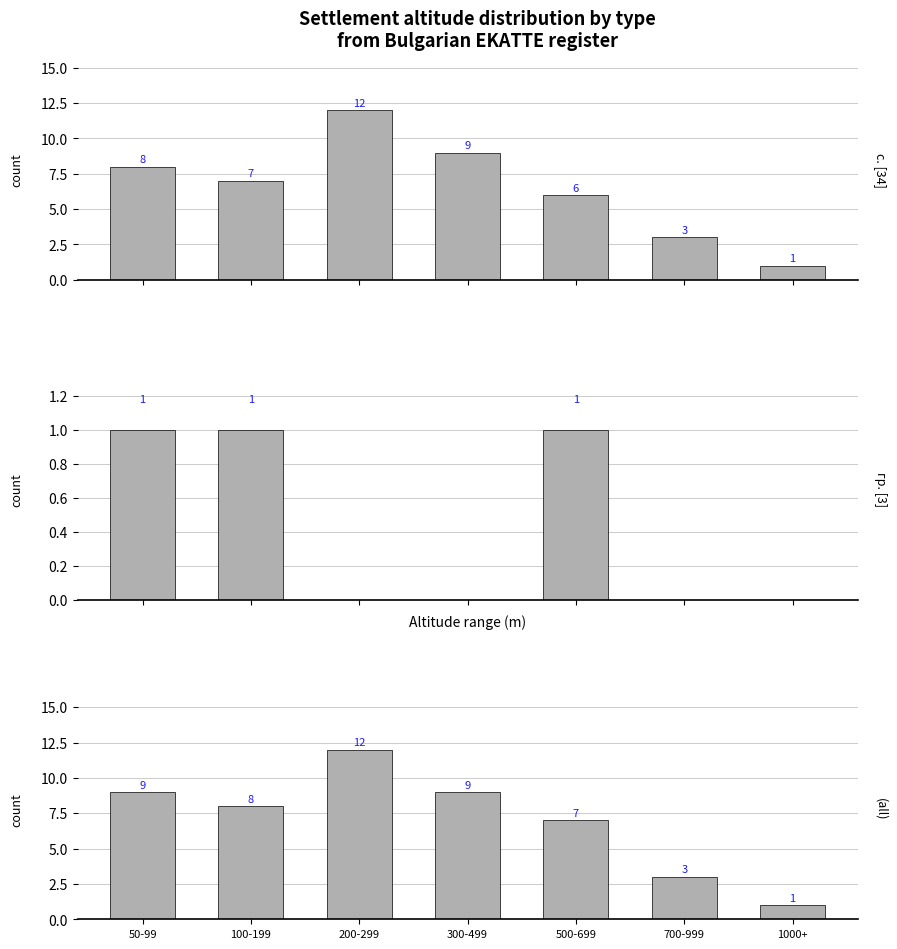

At which label does (all) first exceed 8?

50-99